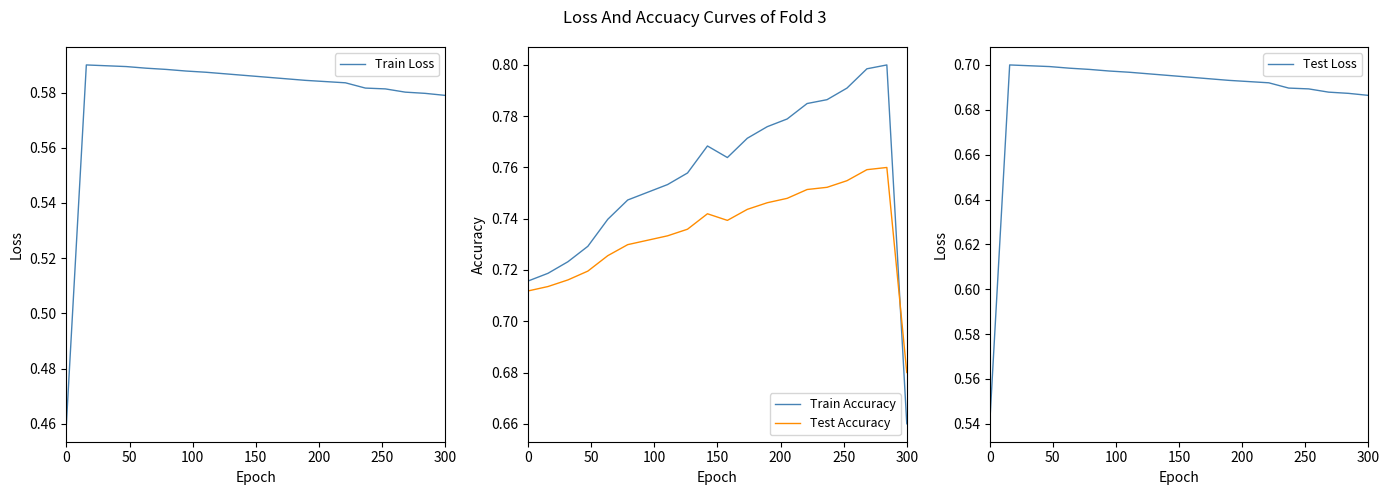

True or false: Train Loss and Train Accuracy intersect in this chart.

False